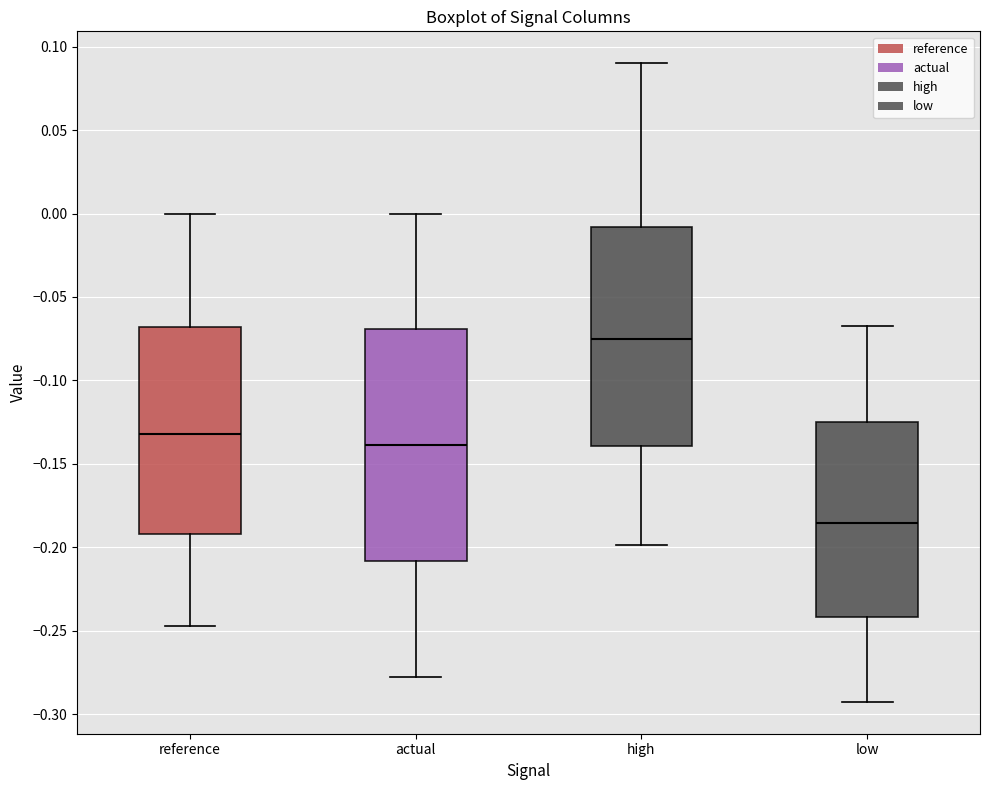

Where is the lower edge of the box for actual on the y-axis? The values are not printed on the chart, so give them approximately, as read against the axis.

-0.210